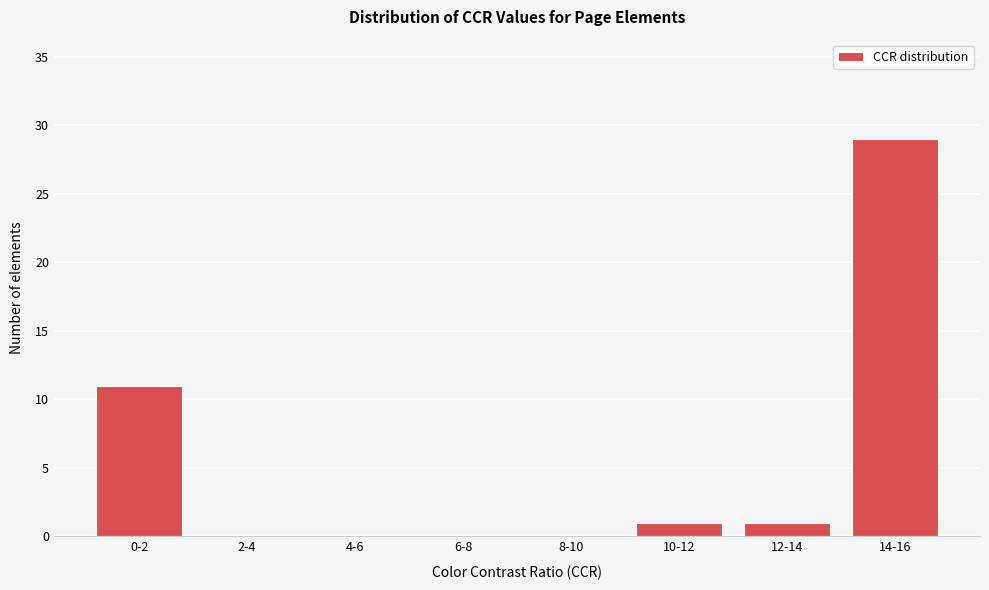

Reading left to right, list all the values displayed in this chart.

0-2=11	2-4=0	4-6=0	6-8=0	8-10=0	10-12=1	12-14=1	14-16=29